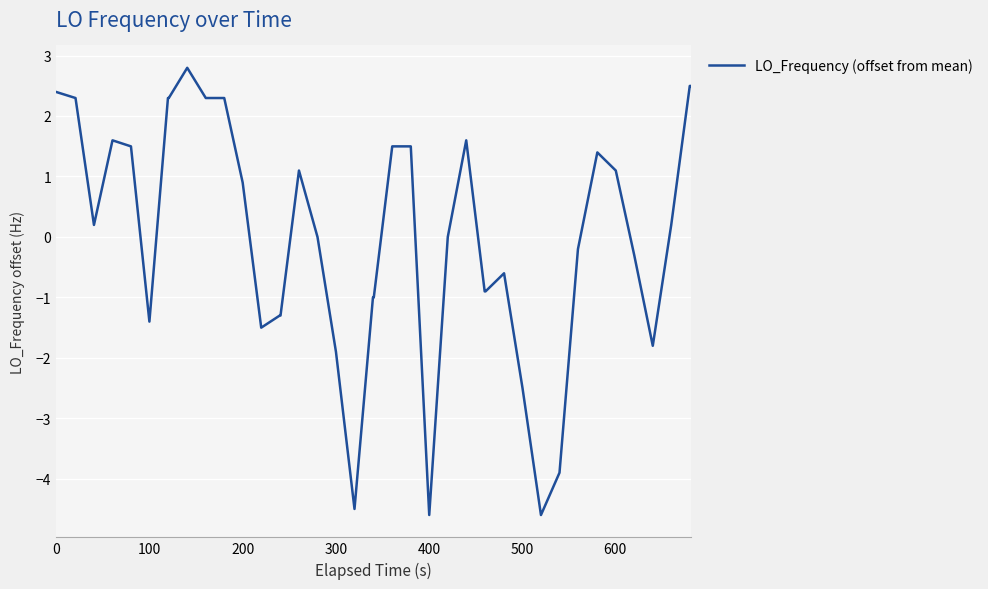

Does the chart display data point markers on the line(s)?

No